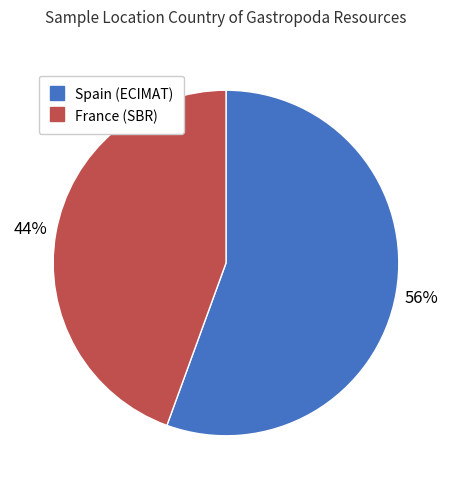

To the nearest percent, what is the average slice percentage?

50%